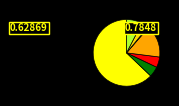

Count the number of slices in the pie.

7